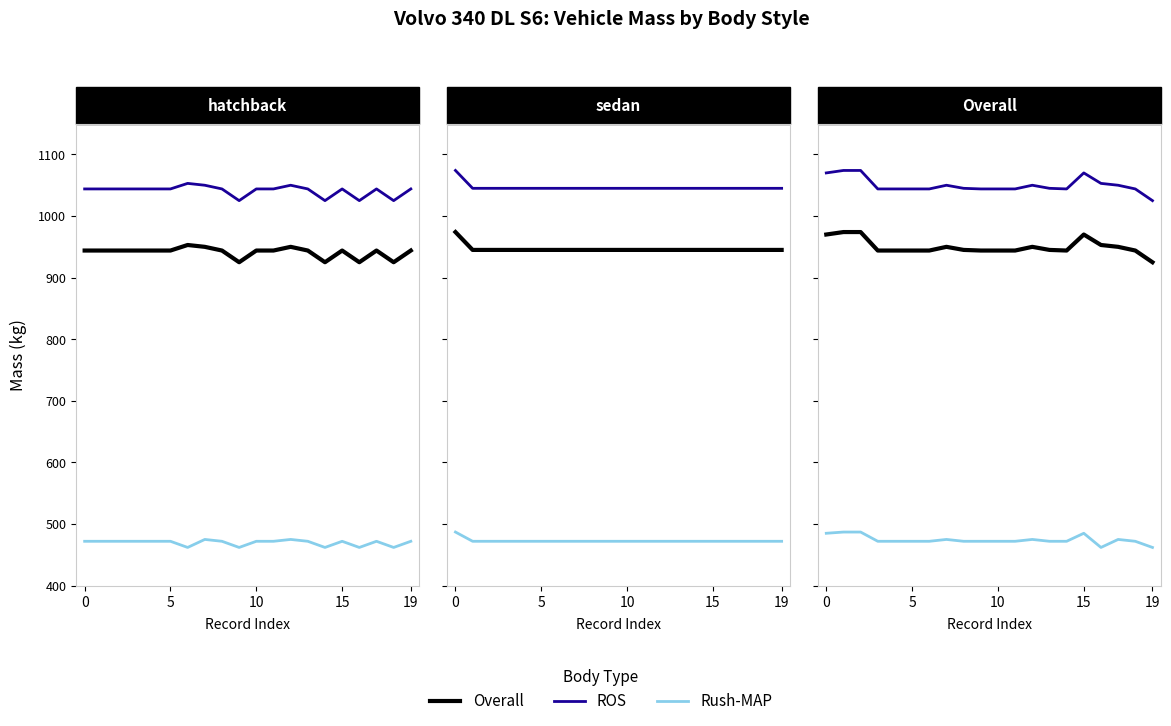

List the series in order of their peak value, lowest first.

Rush-MAP, Overall, ROS